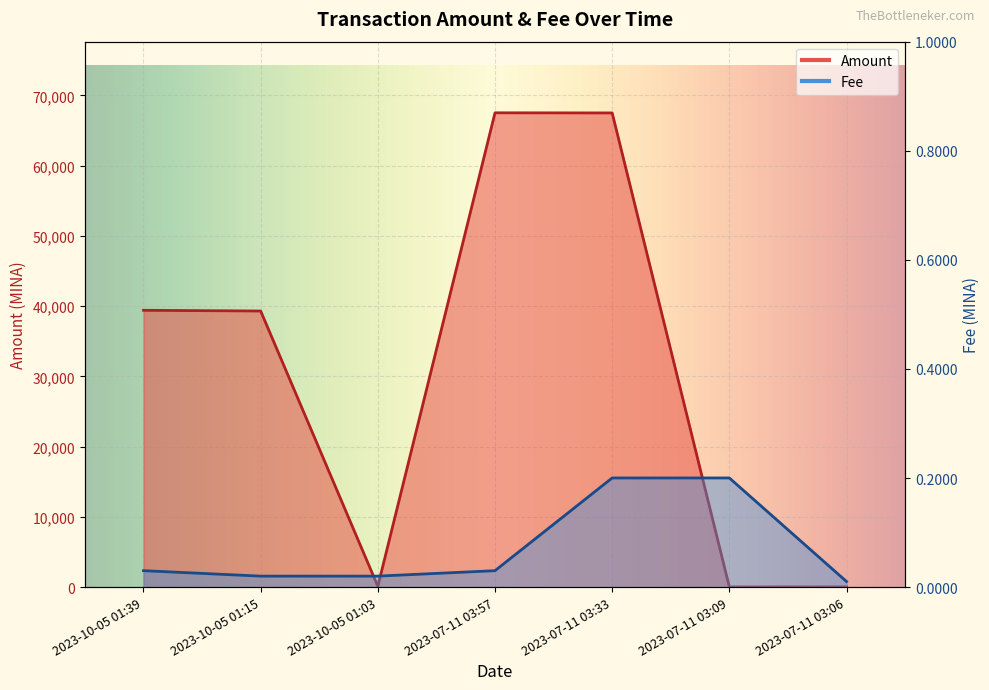

What is the sum of all Fee values?

0.5